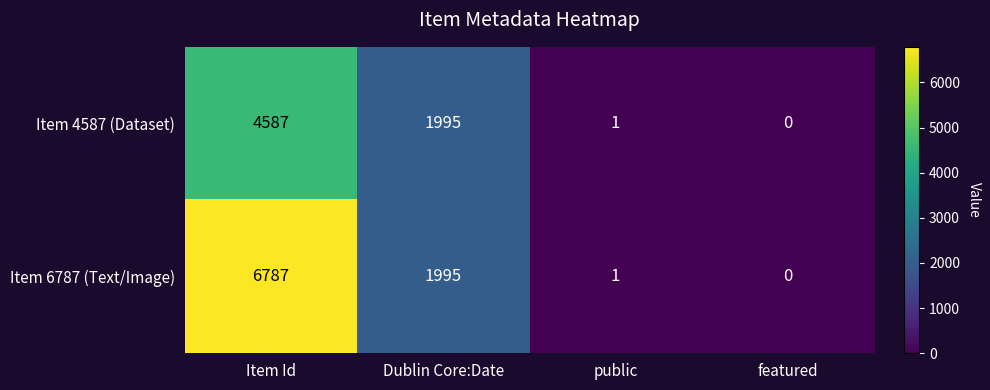

True or false: Item 6787 (Text/Image) has a value of 3091 at Dublin Core:Date.

False